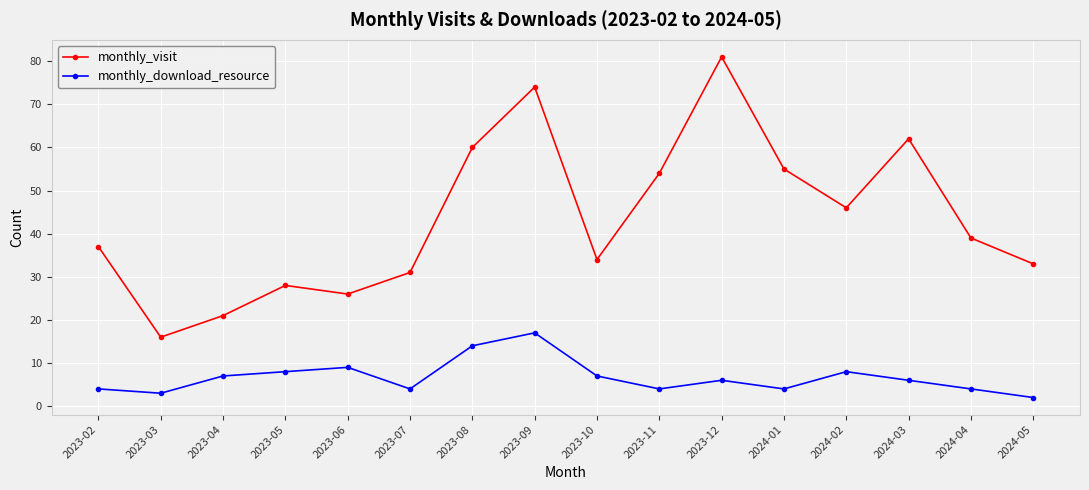

Which series changed the most between 2024-01 and 2024-05?

monthly_visit